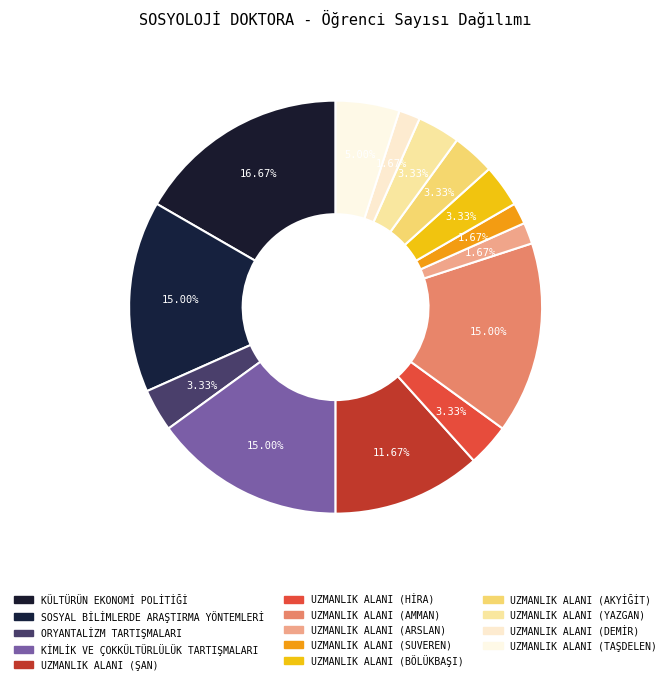

How many slices are in this pie chart?

14